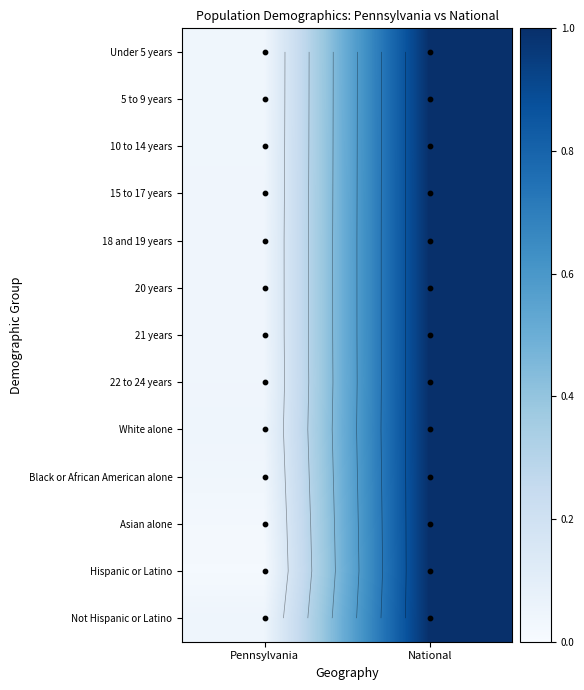

Is it true that Not Hispanic or Latino equals 1.4 at National?

False